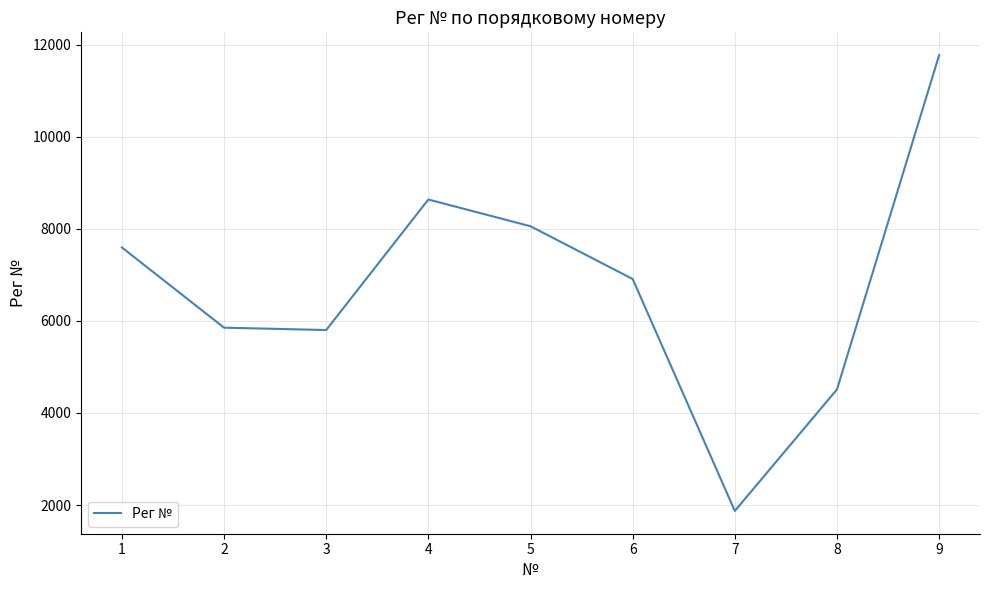

How many interior local valleys (lower than both neighbors) does the data have?

2